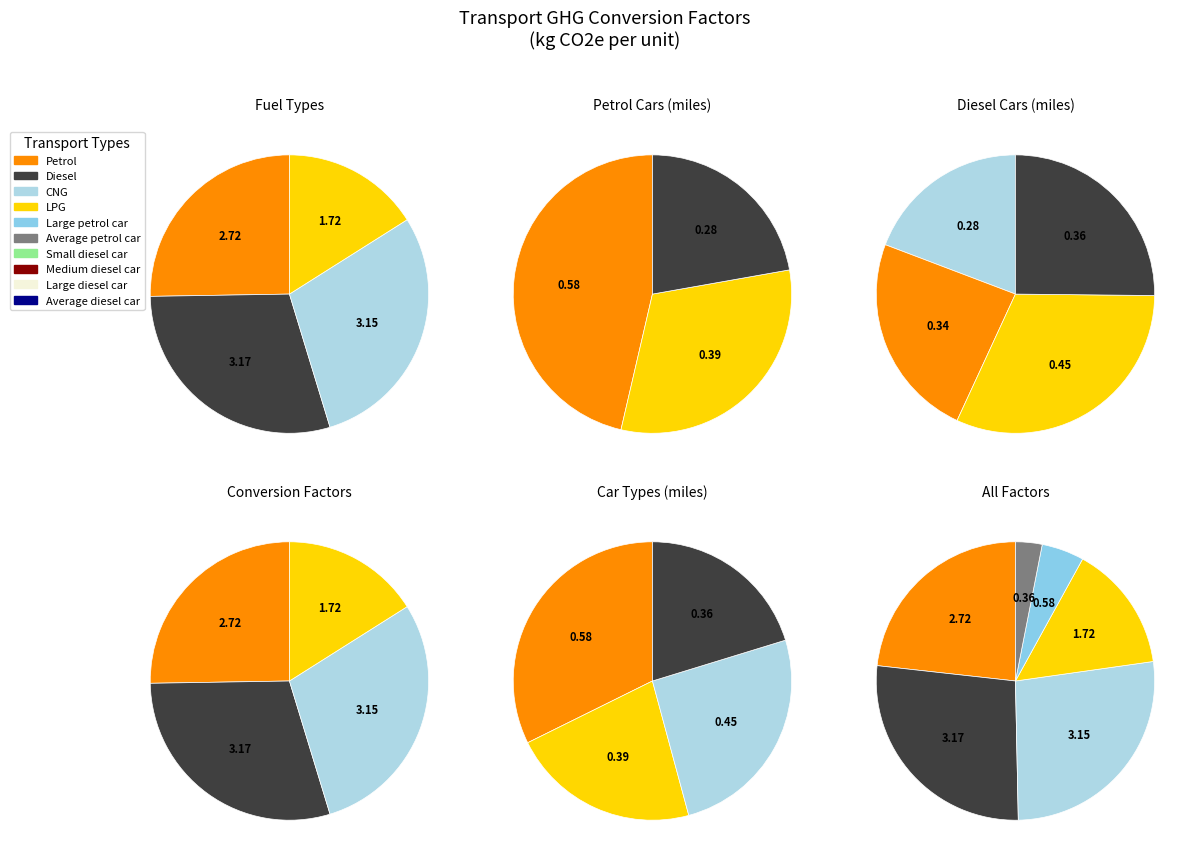

Is the sum of Petrol and Small diesel car (miles) greater than half?

No